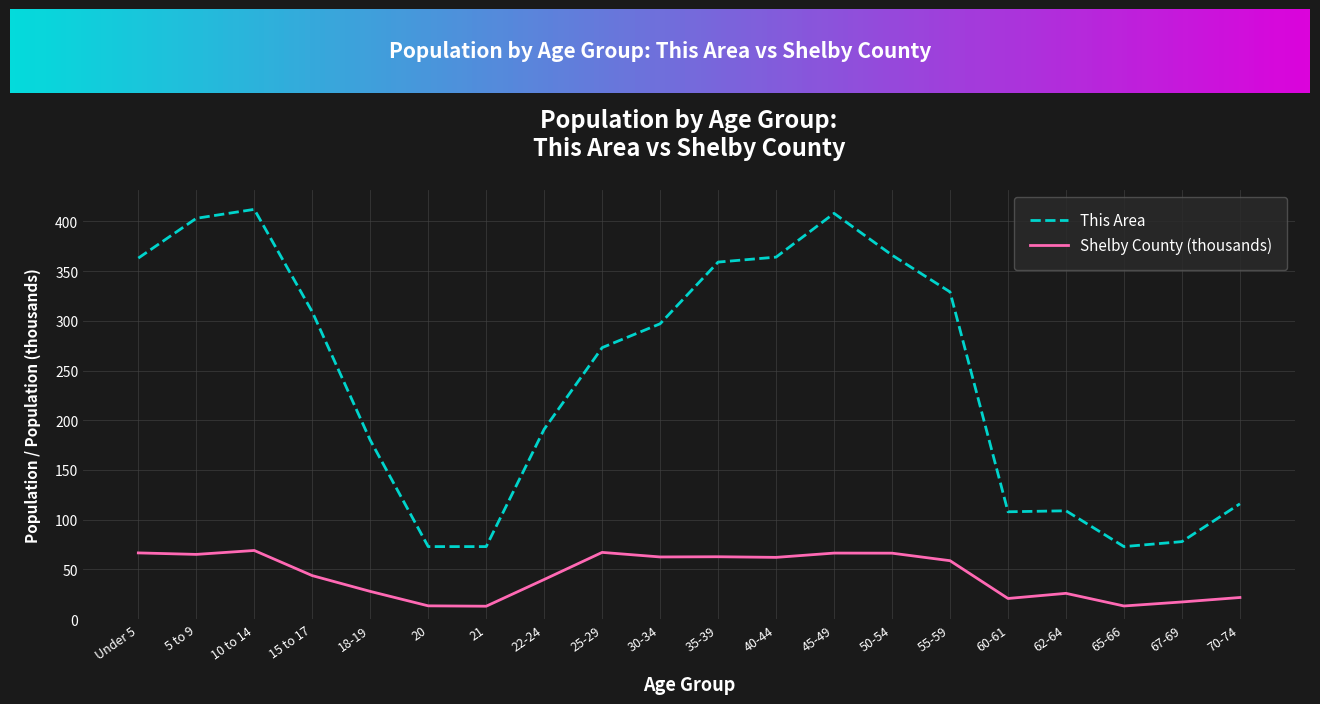

Between 20 and 25-29, which series saw the biggest shift?

This Area